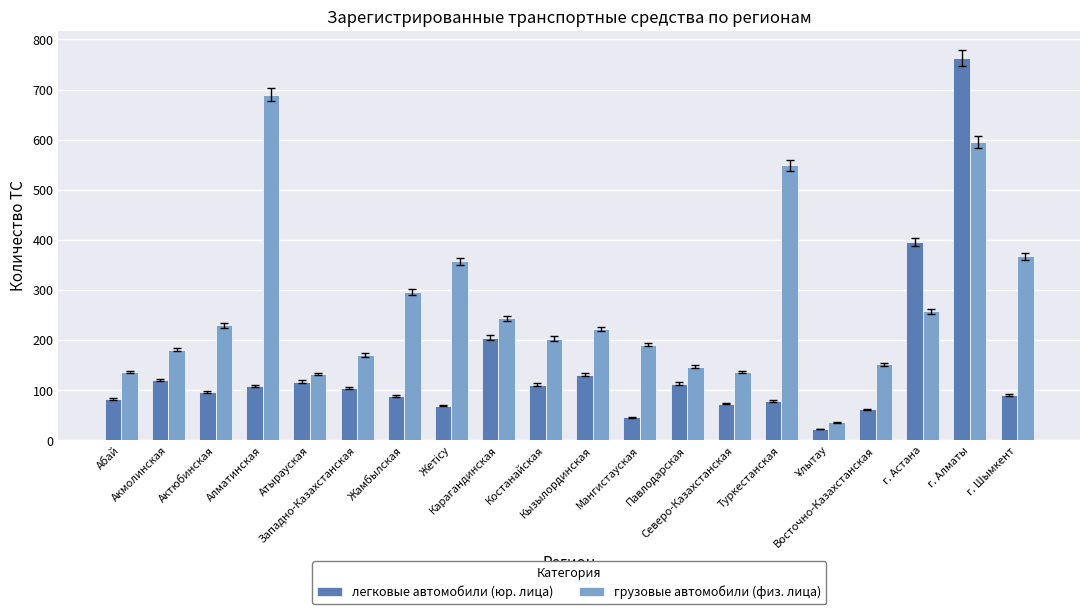

What is the approximate value of грузовые автомобили (физ. лица) at Северо-Казахстанская, to the nearest 10?

140